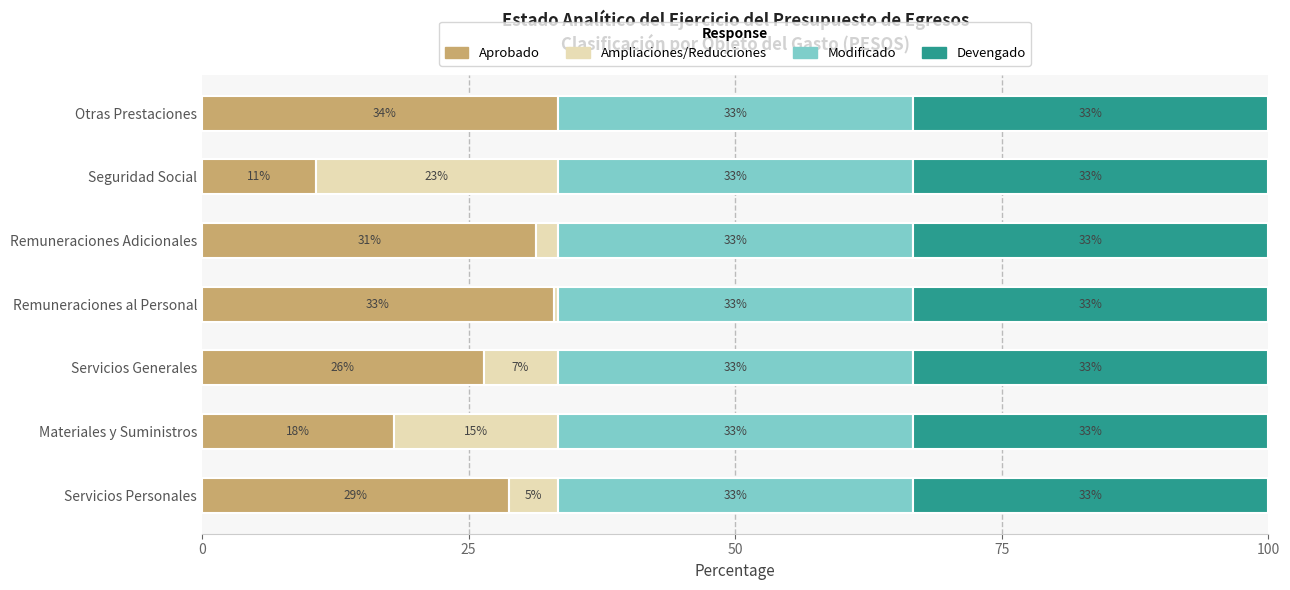

True or false: Devengado has a value of 0.9 at 5.

False